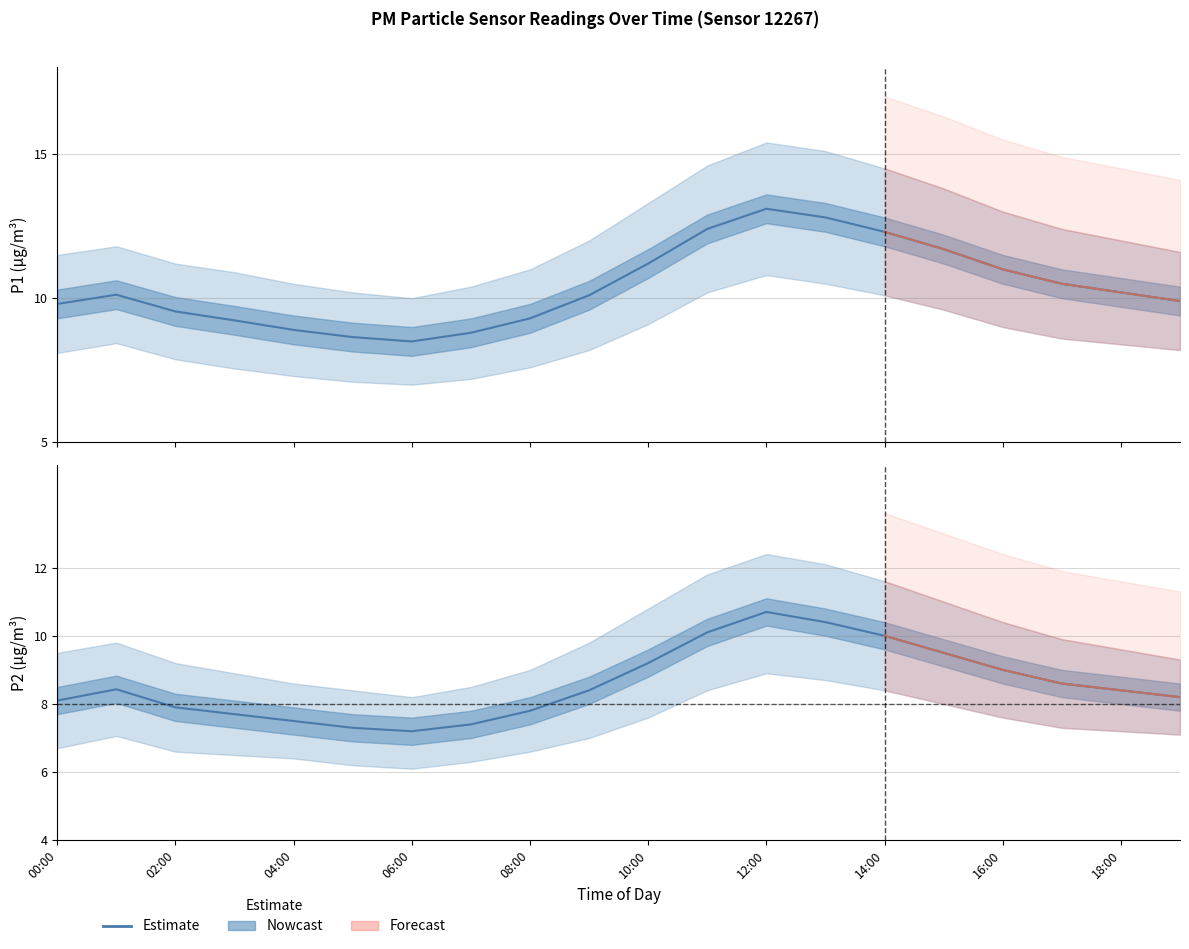

How many values in the P1_lower series are below 8?

7